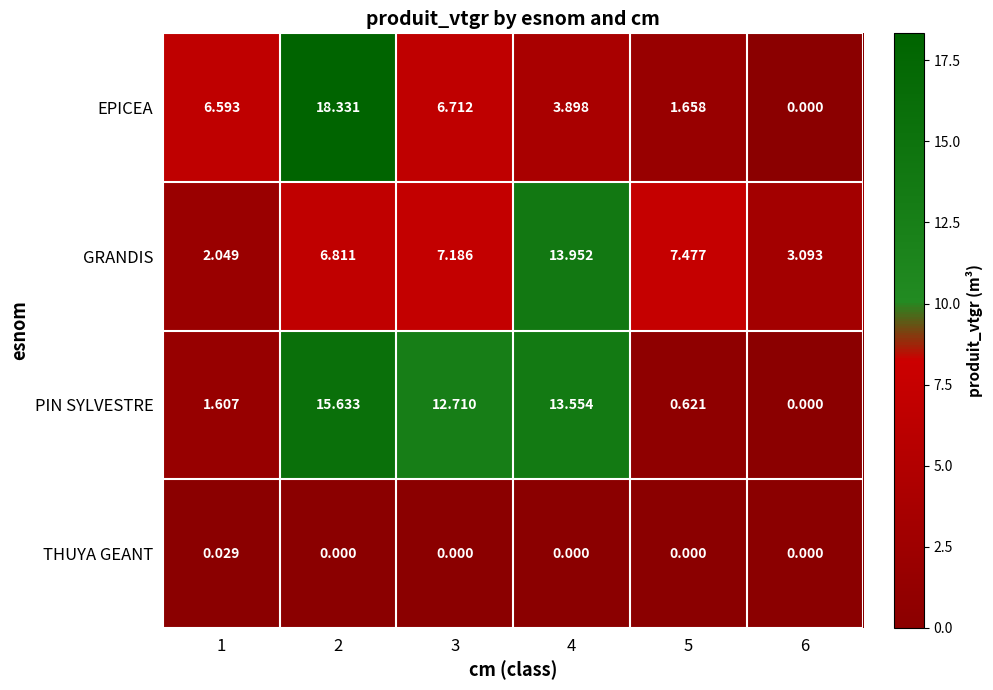

Which series has the largest range (max minus min)?

EPICEA